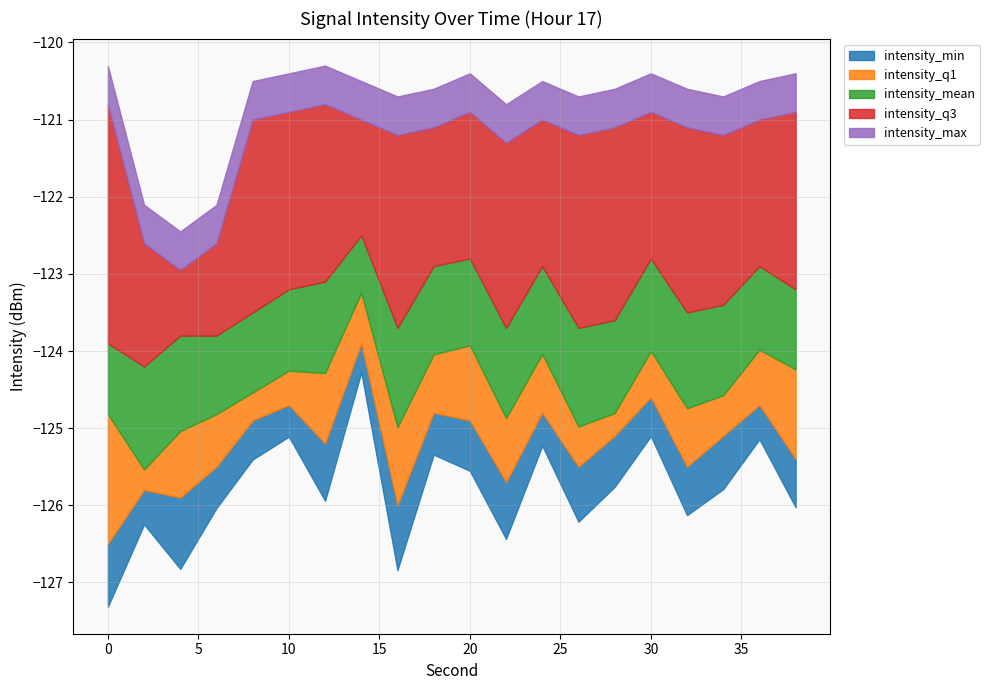

What is the difference between the second highest and minimum values in the intensity_q1 series?

1.9